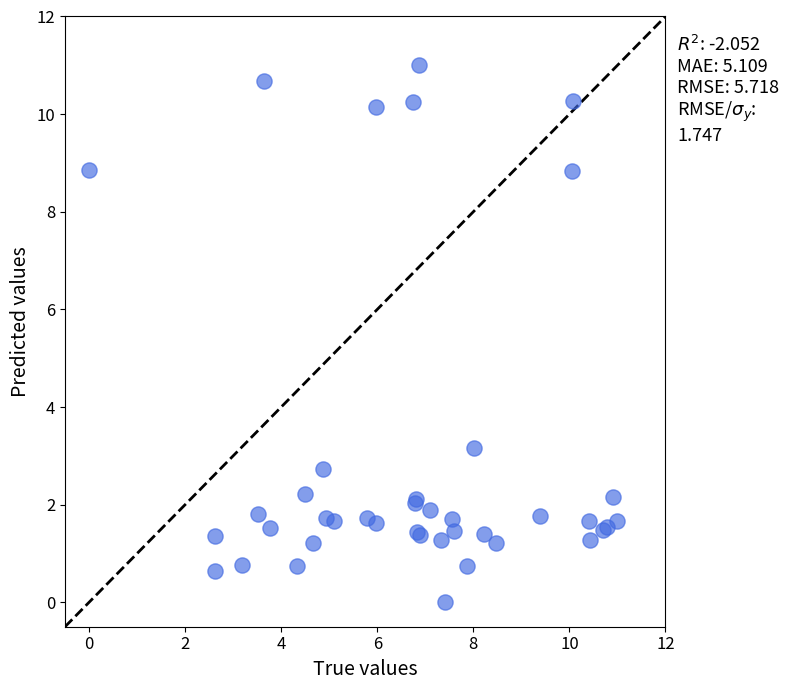

What Y value in the scatter plot is closest to 5?

3.2